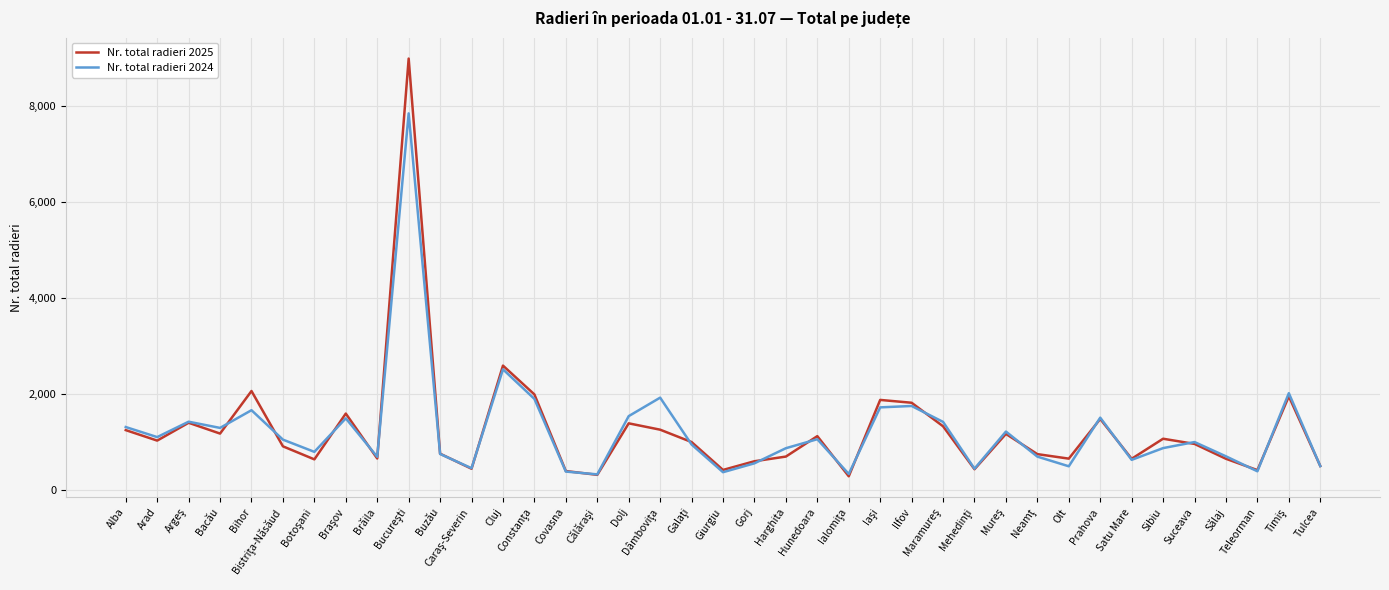

What is the highest value of the Nr. total radieri 2024 series?

7839